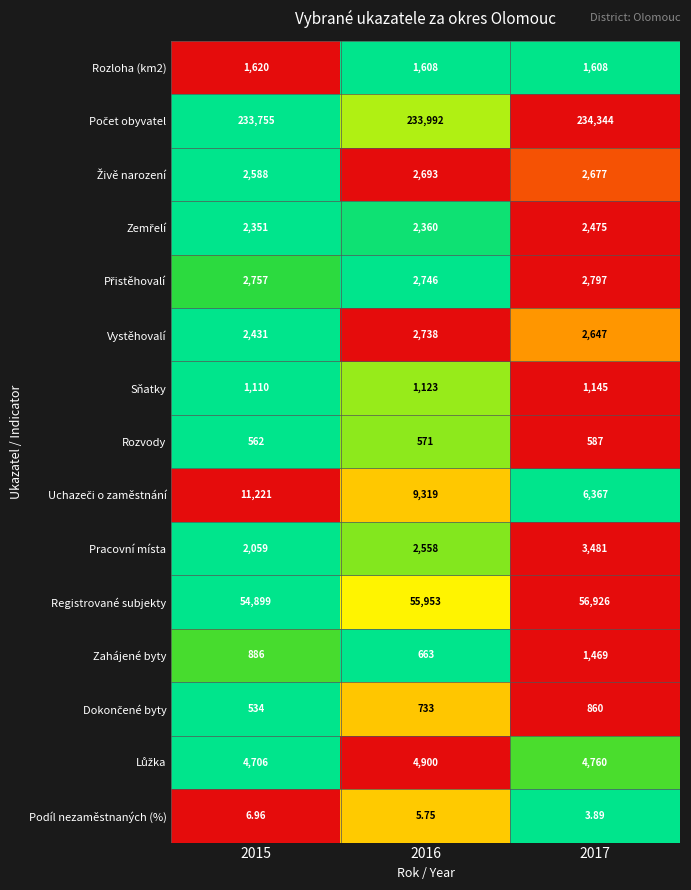

How many data points in Pracovní místa are less than 2558?

1